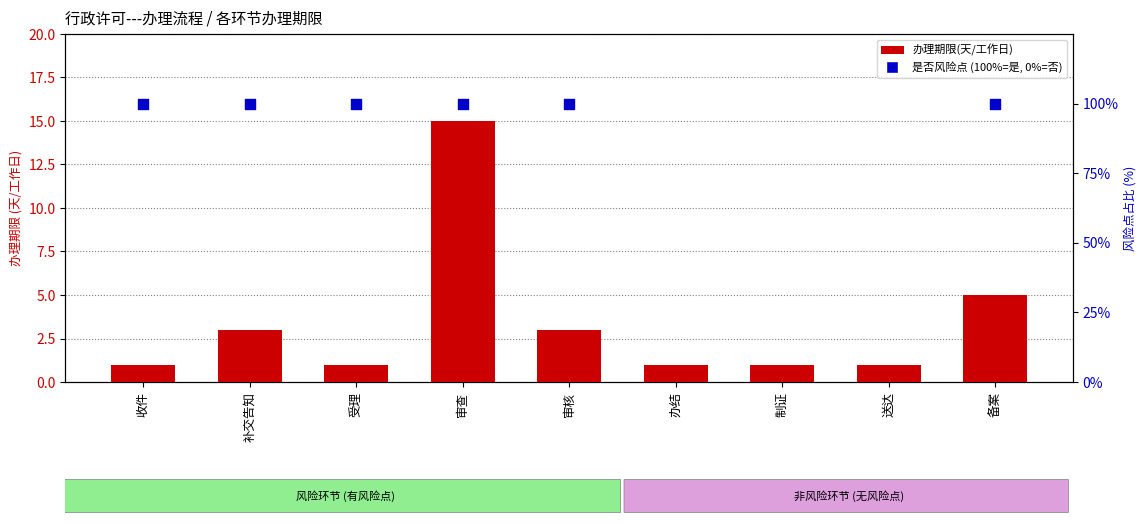

At how many categories does at least one series exceed 34?

6